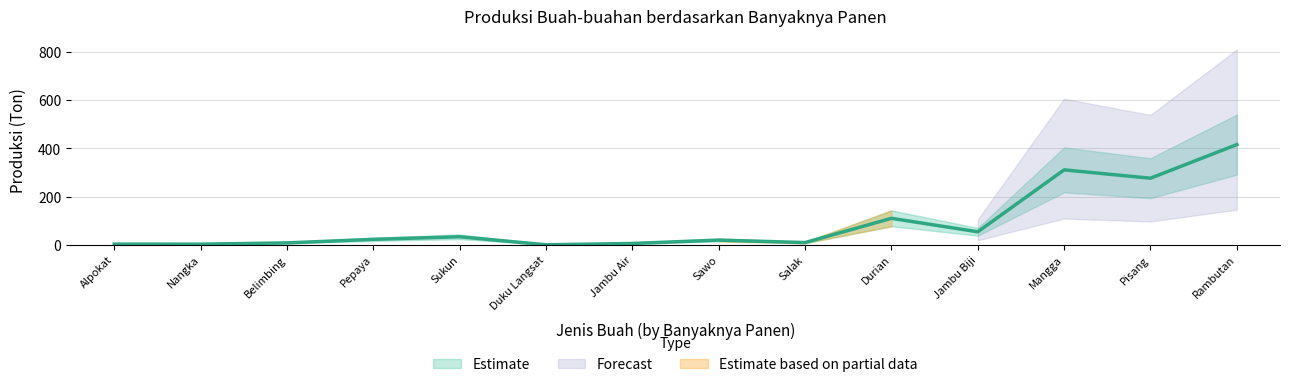

Where does the data first go above 22?

Pepaya